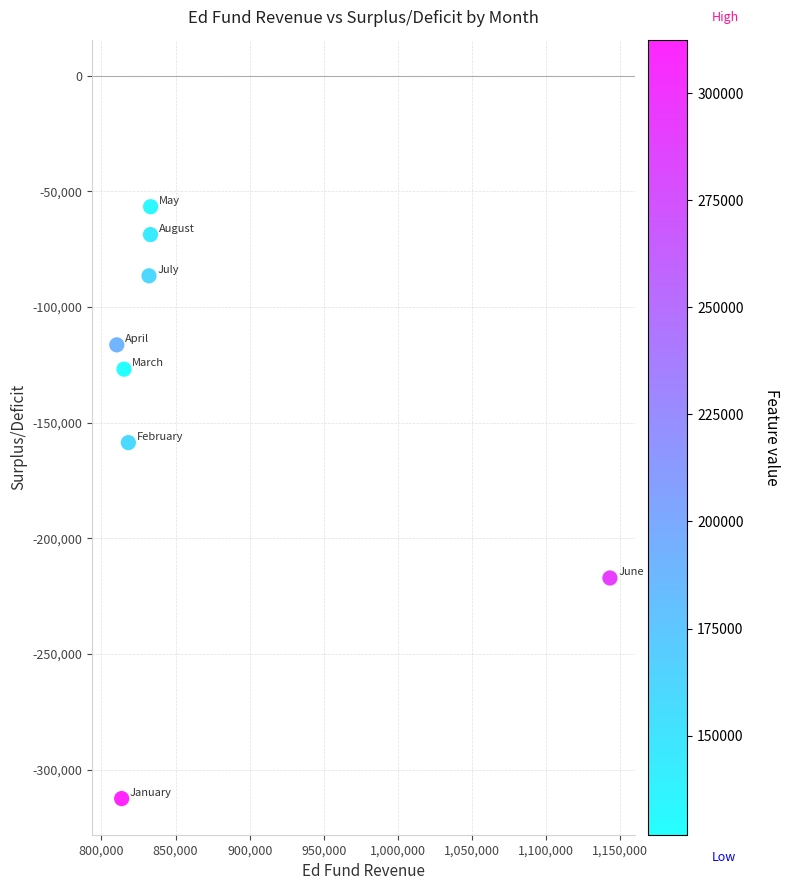

What Y value in the scatter plot is closest to -184567?

-158607